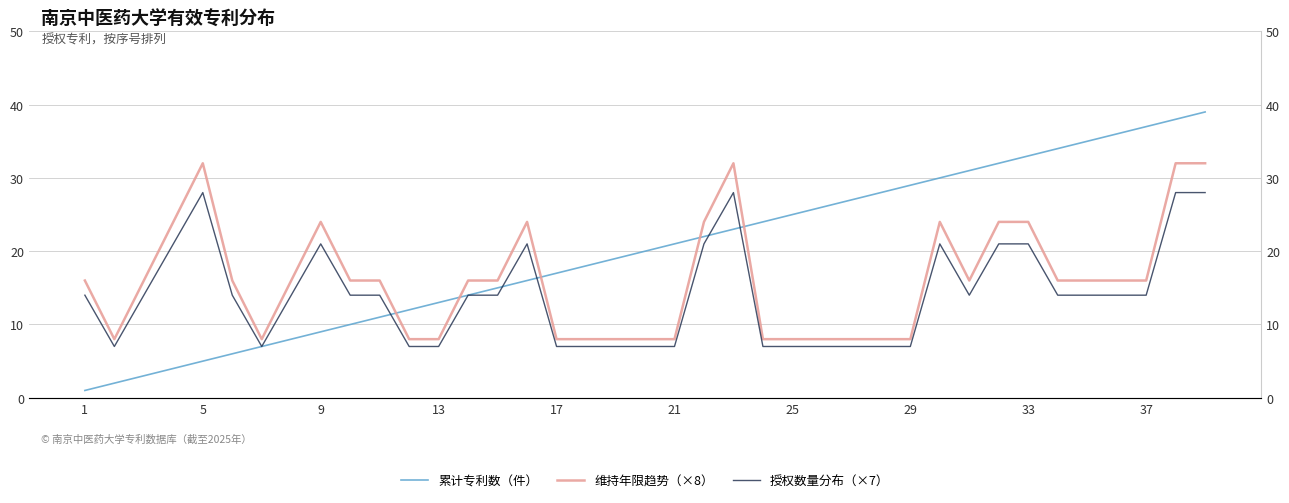

Between 13 and 35, which series saw the biggest shift?

累计专利数（件）